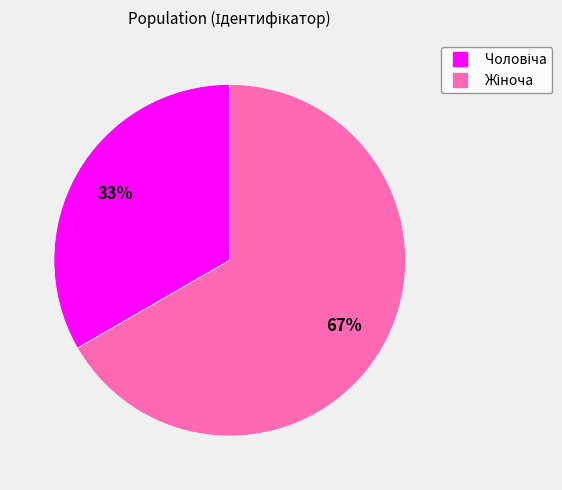

Does any single category account for the majority?

Yes